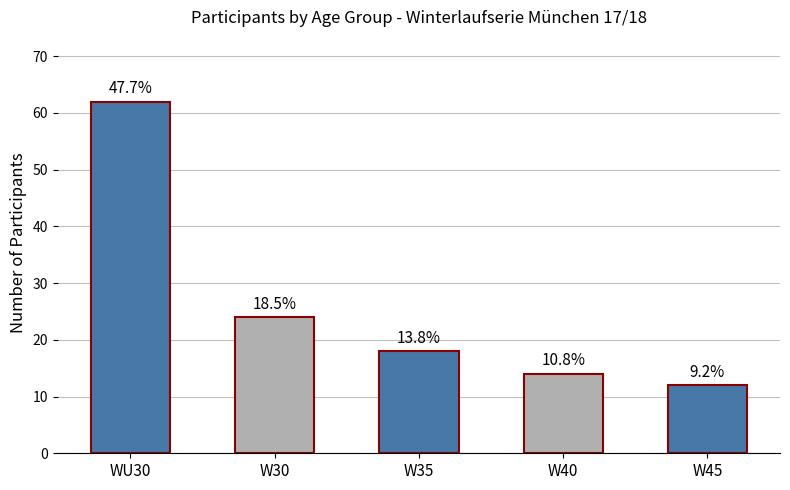

Rank the categories by value from highest to lowest.

WU30, W30, W35, W40, W45